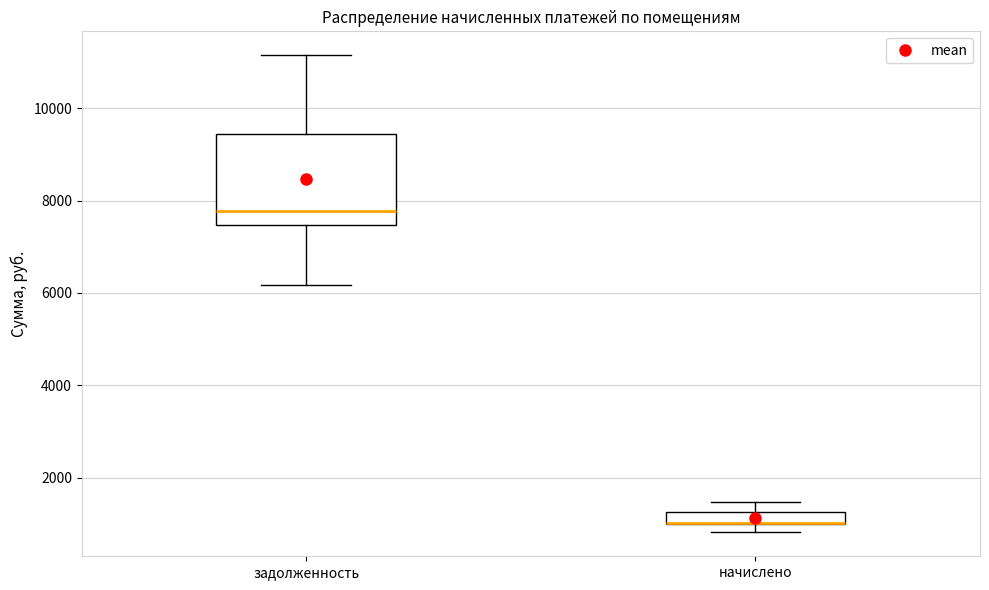

Comparing the boxes themselves (not the whiskers), which one is the tallest?

задолженность